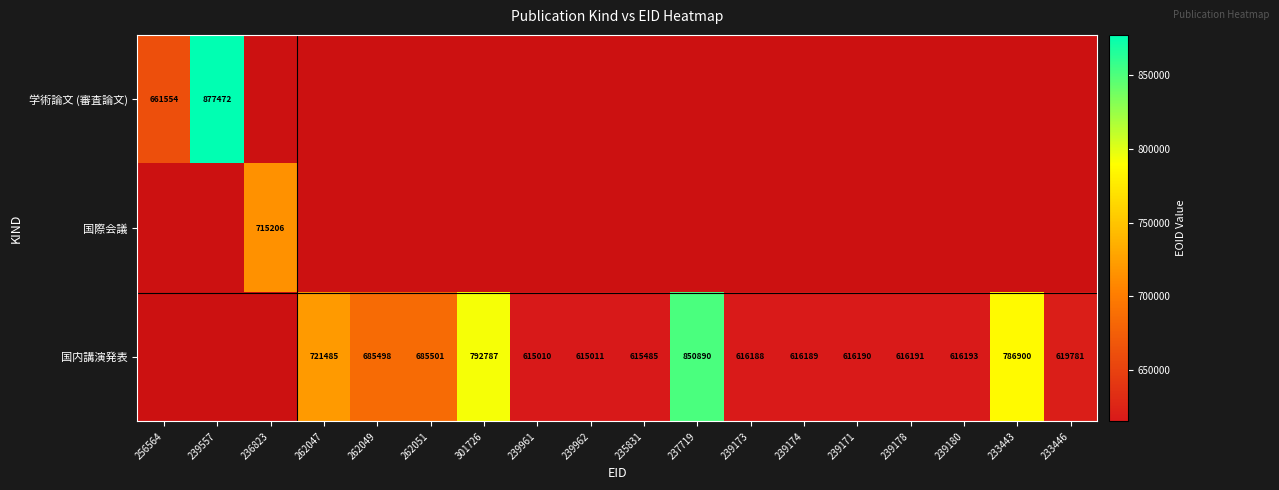

Is it true that 国内講演発表 equals 242790 at 262047?

False